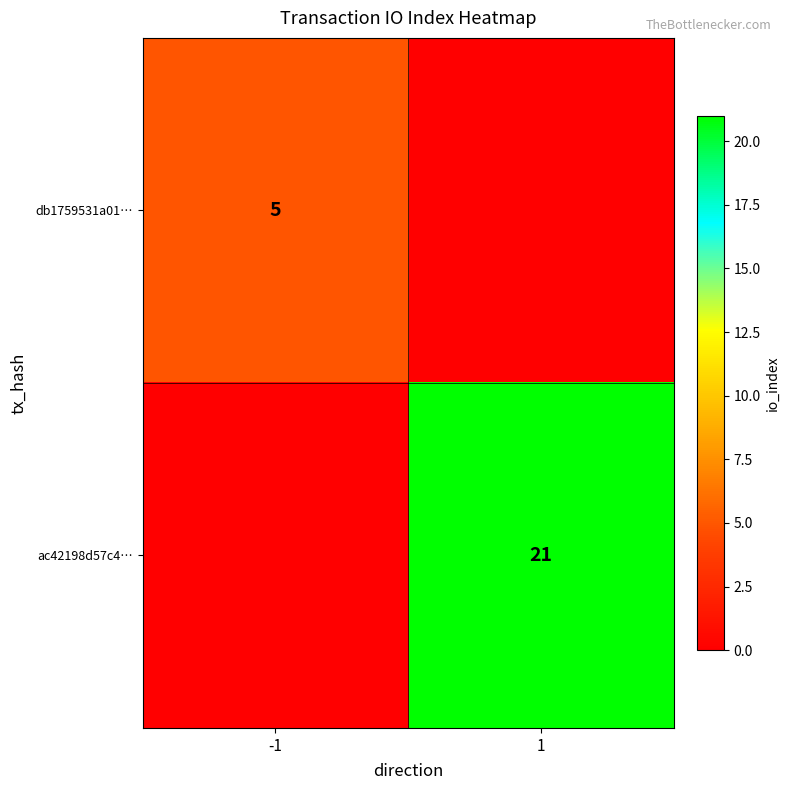

Is it true that db1759531a01… equals 5 at -1?

True